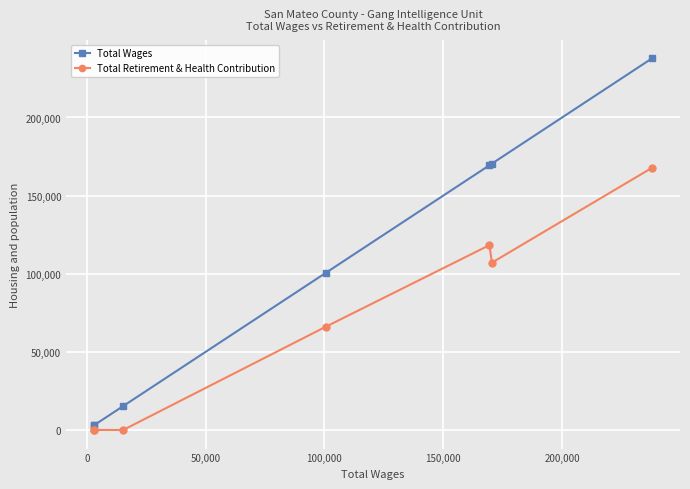

Which series has the largest total across all categories?

Total Wages